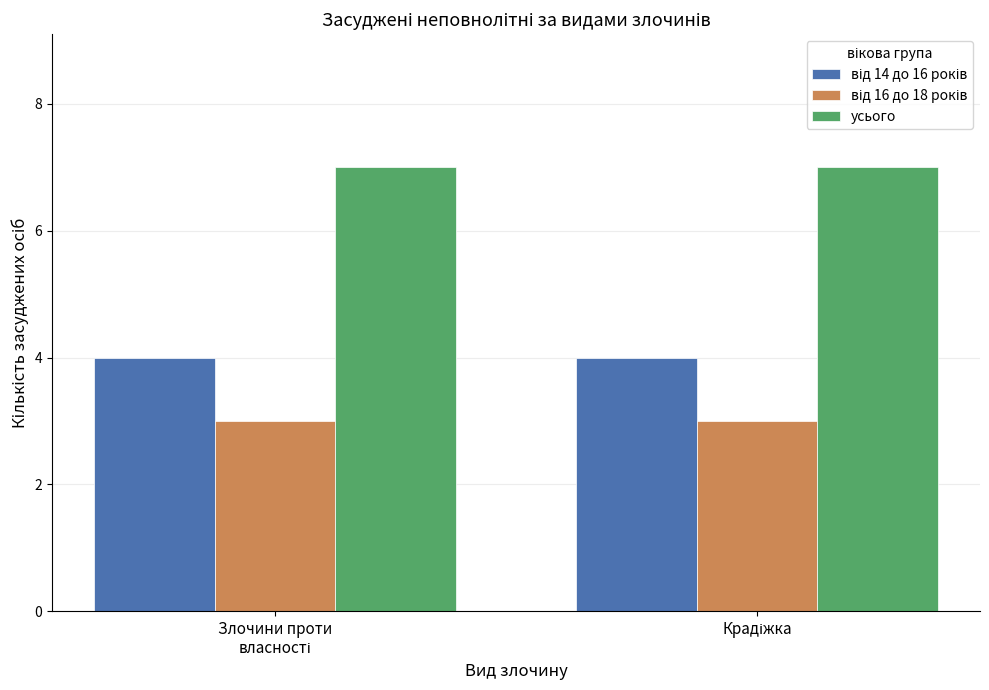

What is the sum of all усього values?

14